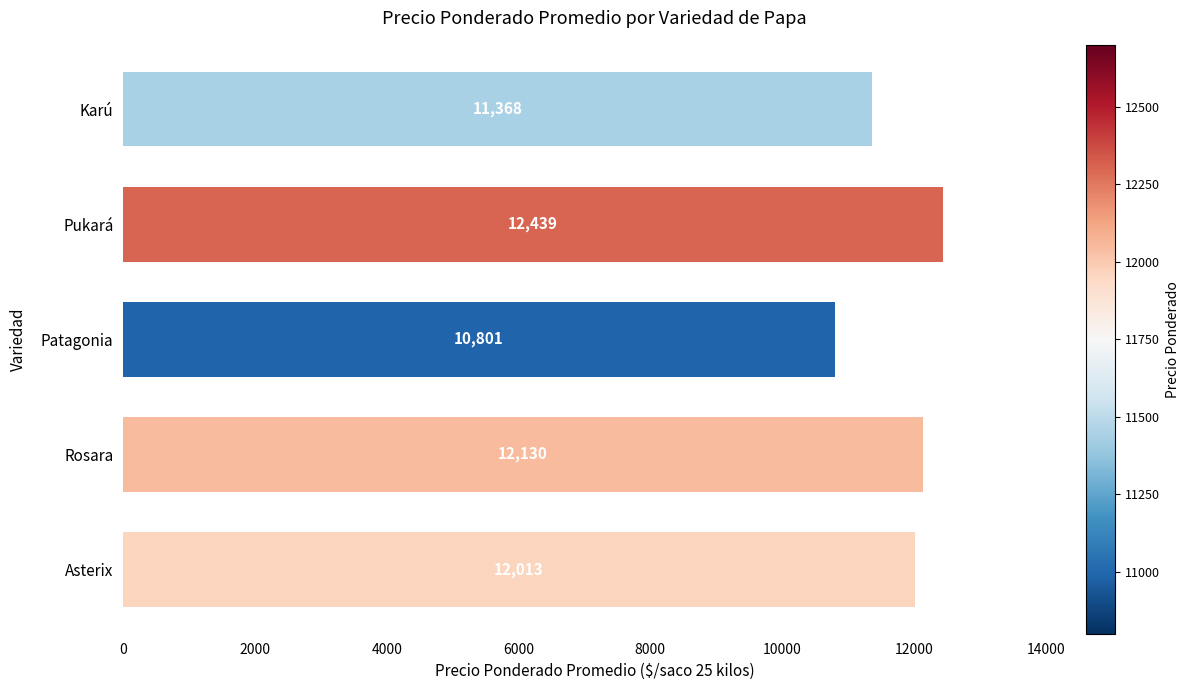

Where is the data nearest to the value 11620?

Karú